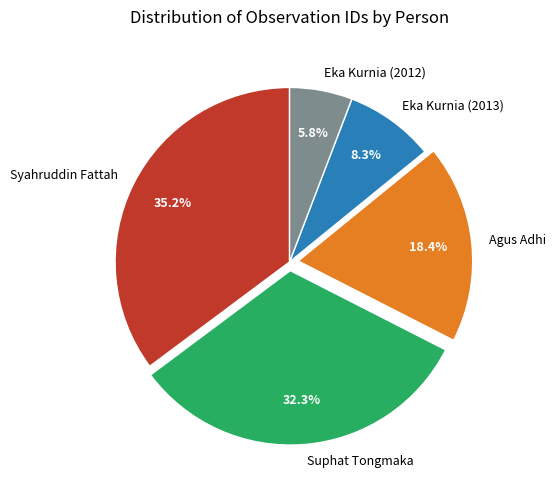

How many slices are in this pie chart?

5